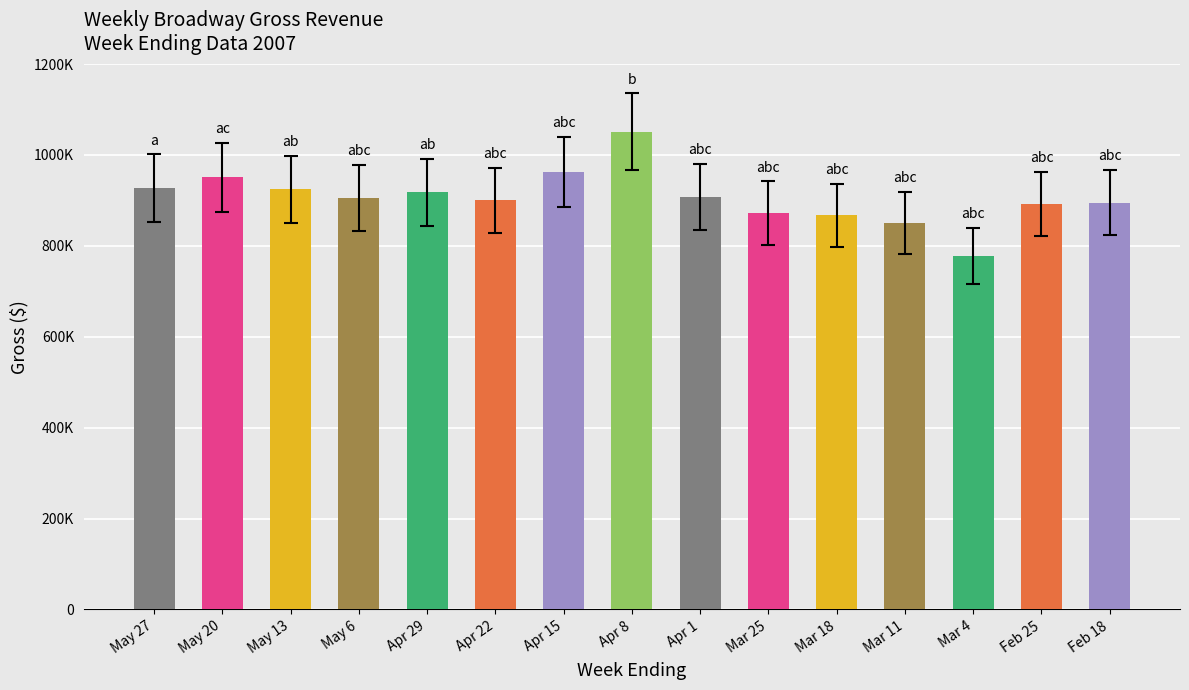

What value does the data have at Mar 4?

777664